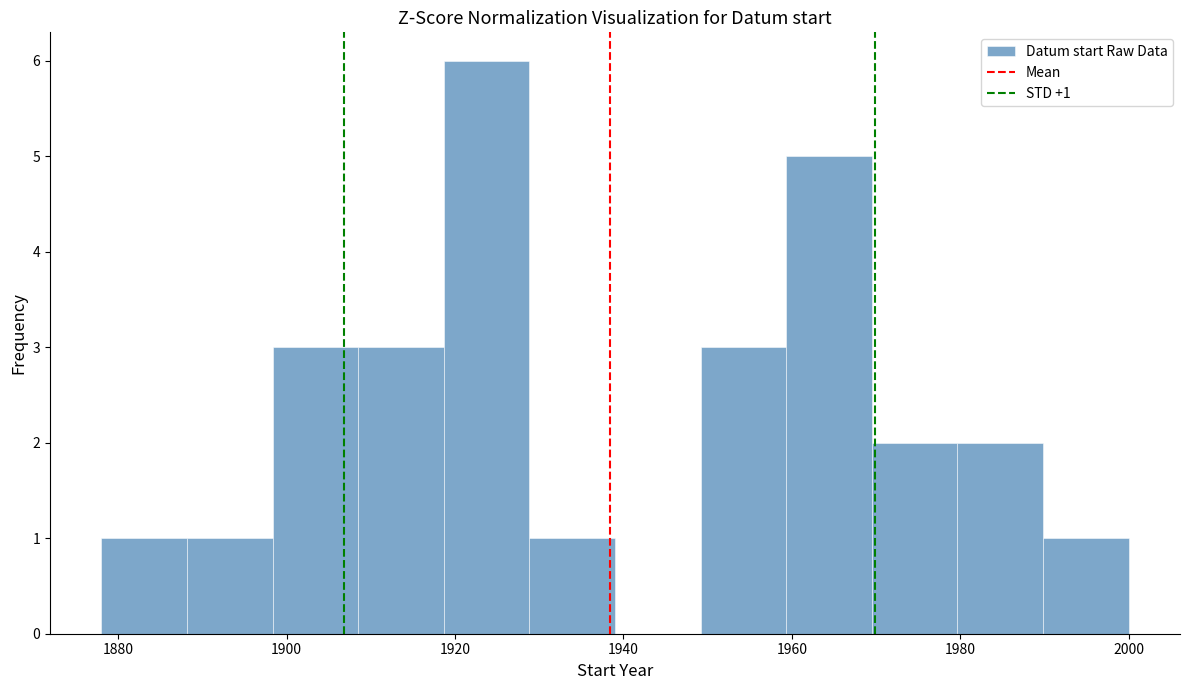

Which range on the x-axis has the tallest bar?

1918 to 1928